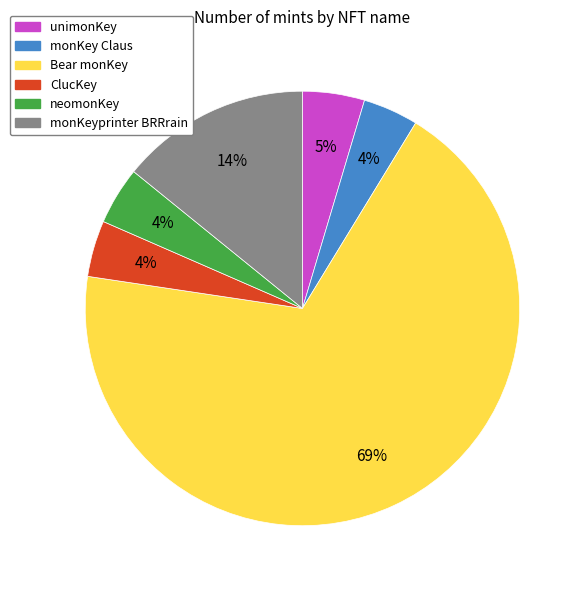

Which slice is the largest?

Bear monKey